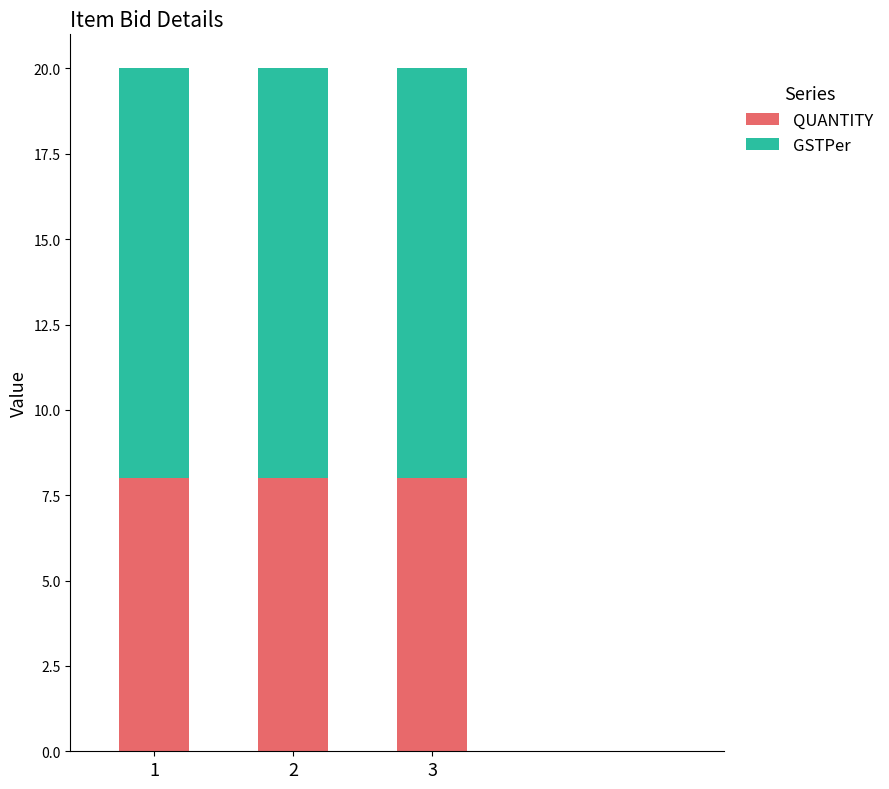

Are the bars grouped side by side (vs. stacked)?

No